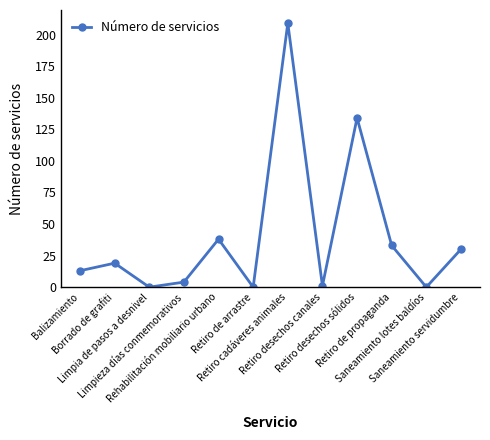

How many data points does each series have?

12